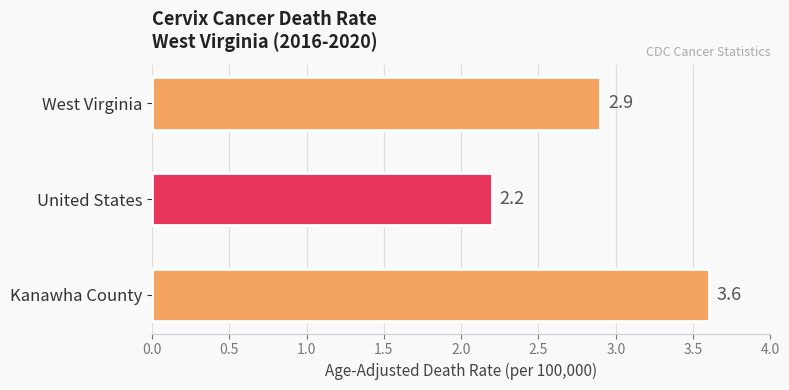

Between West Virginia and United States, which is larger?

West Virginia